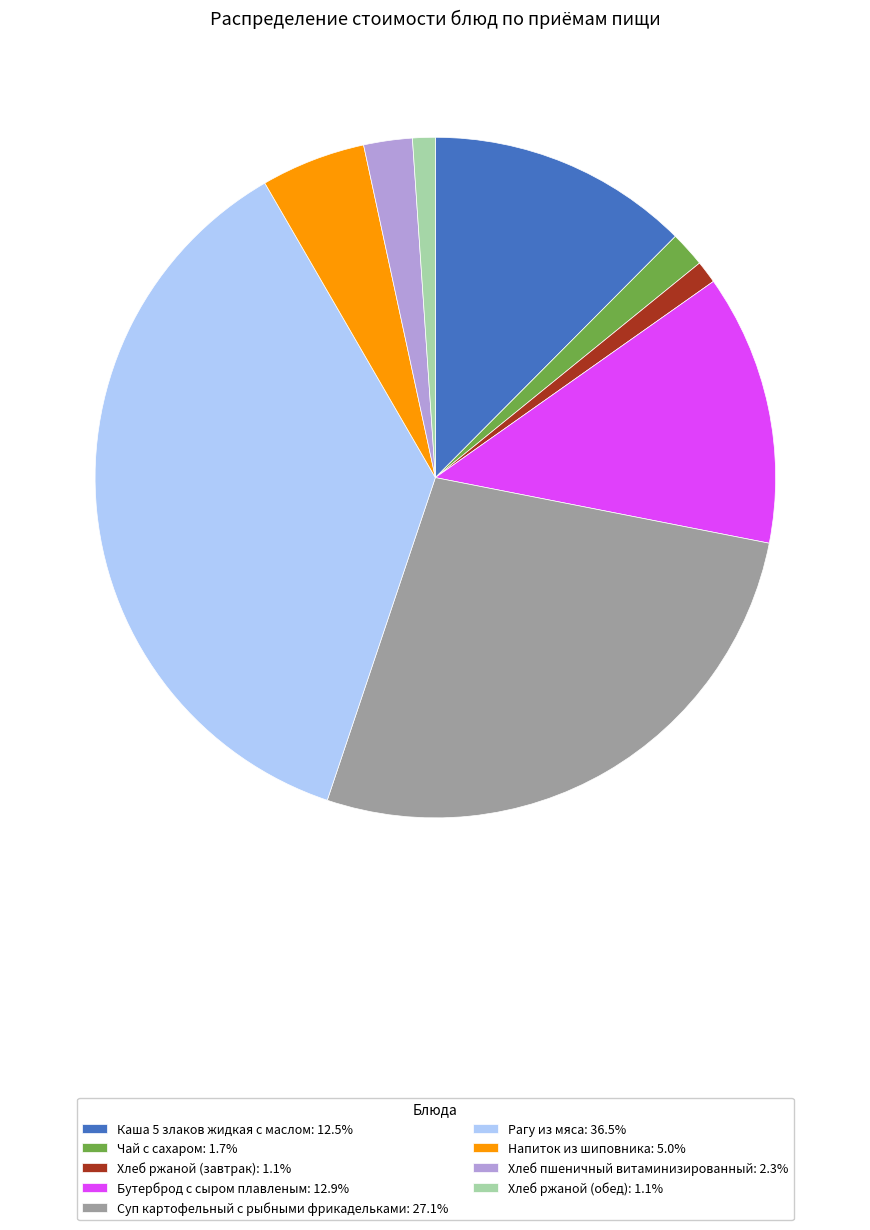

Which slice is the largest?

Рагу из мяса